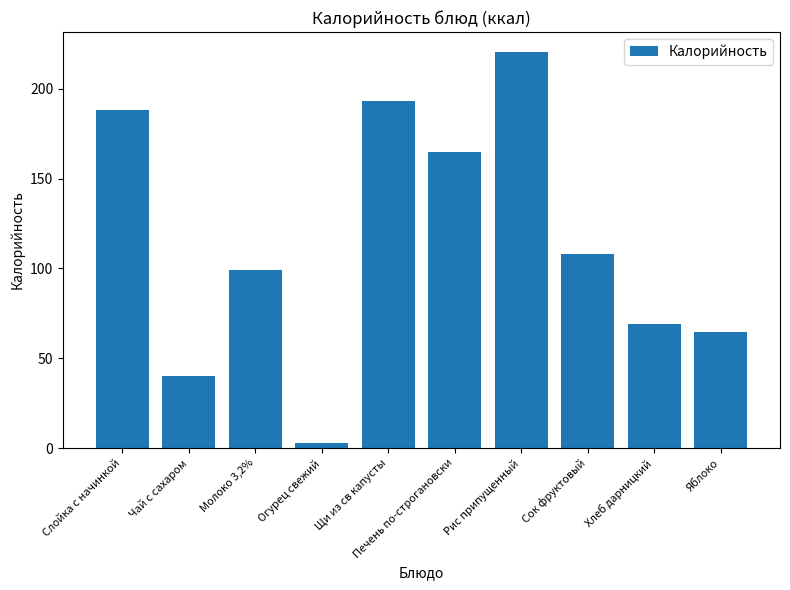

At which label does the data first exceed 108?

Слойка с начинкой